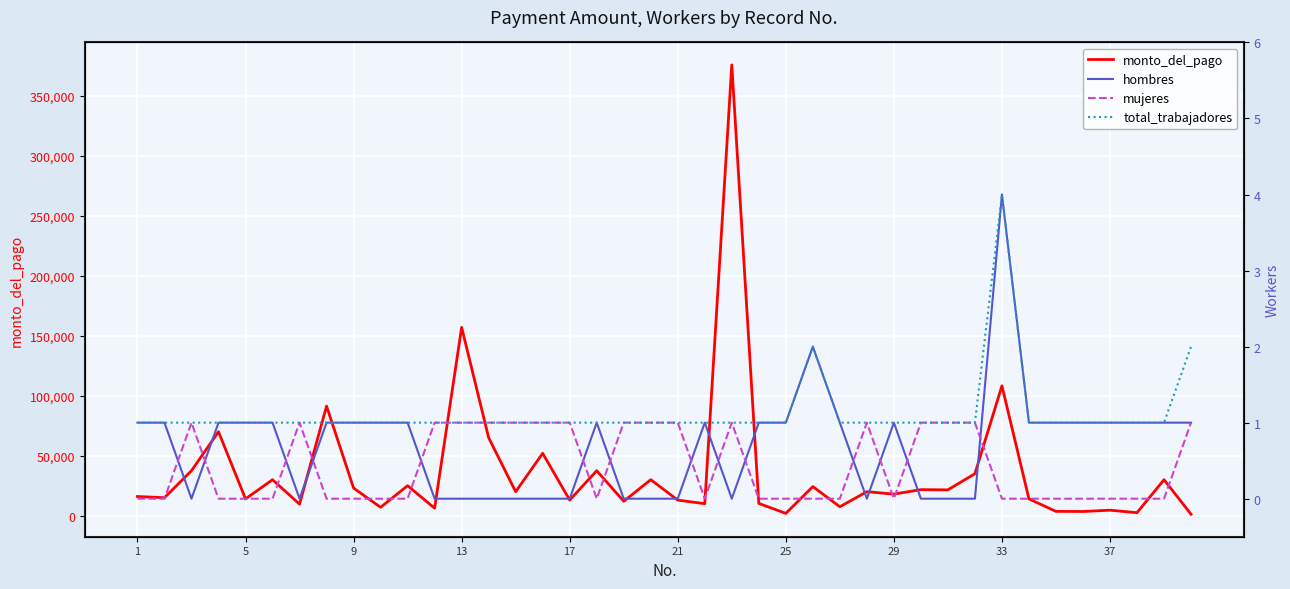

Does the chart display data point markers on the line(s)?

No